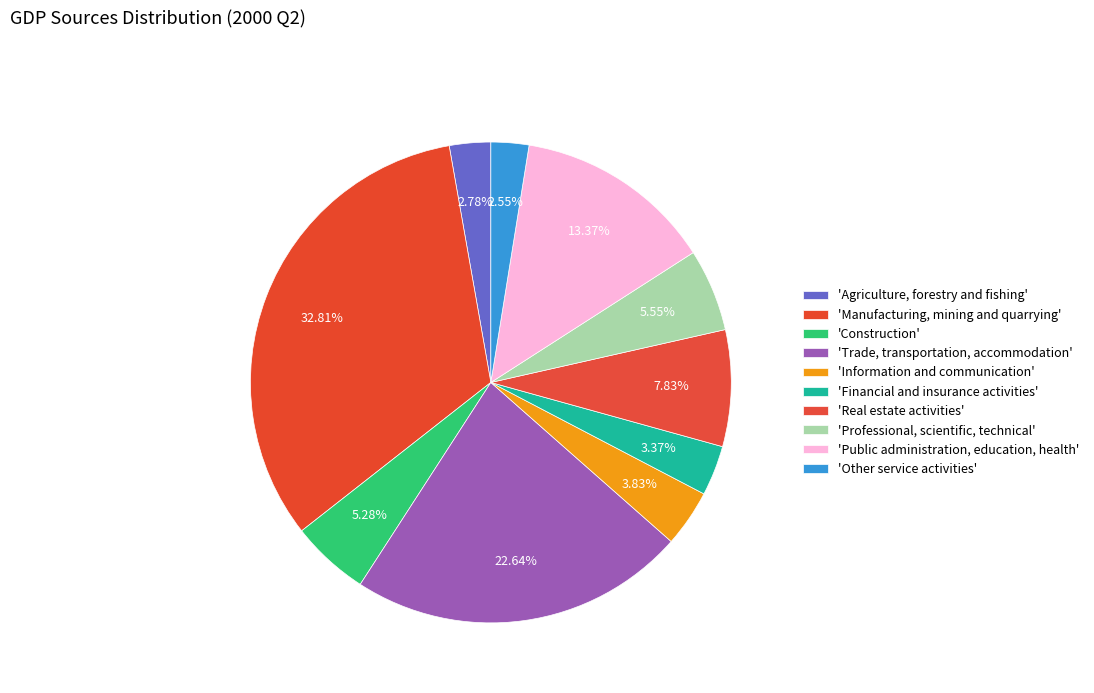

What is the largest slice in the pie chart?

Manufacturing, mining and quarrying